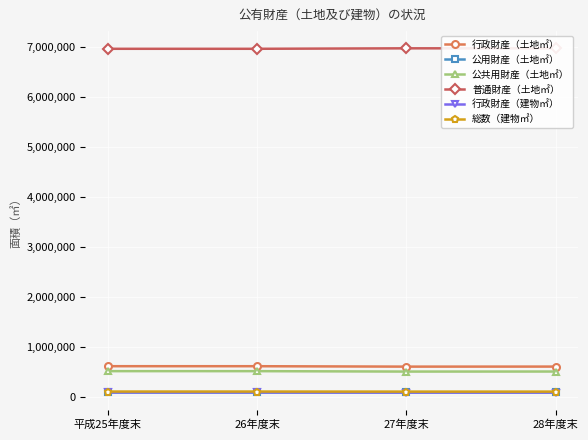

Does the chart display data point markers on the line(s)?

Yes